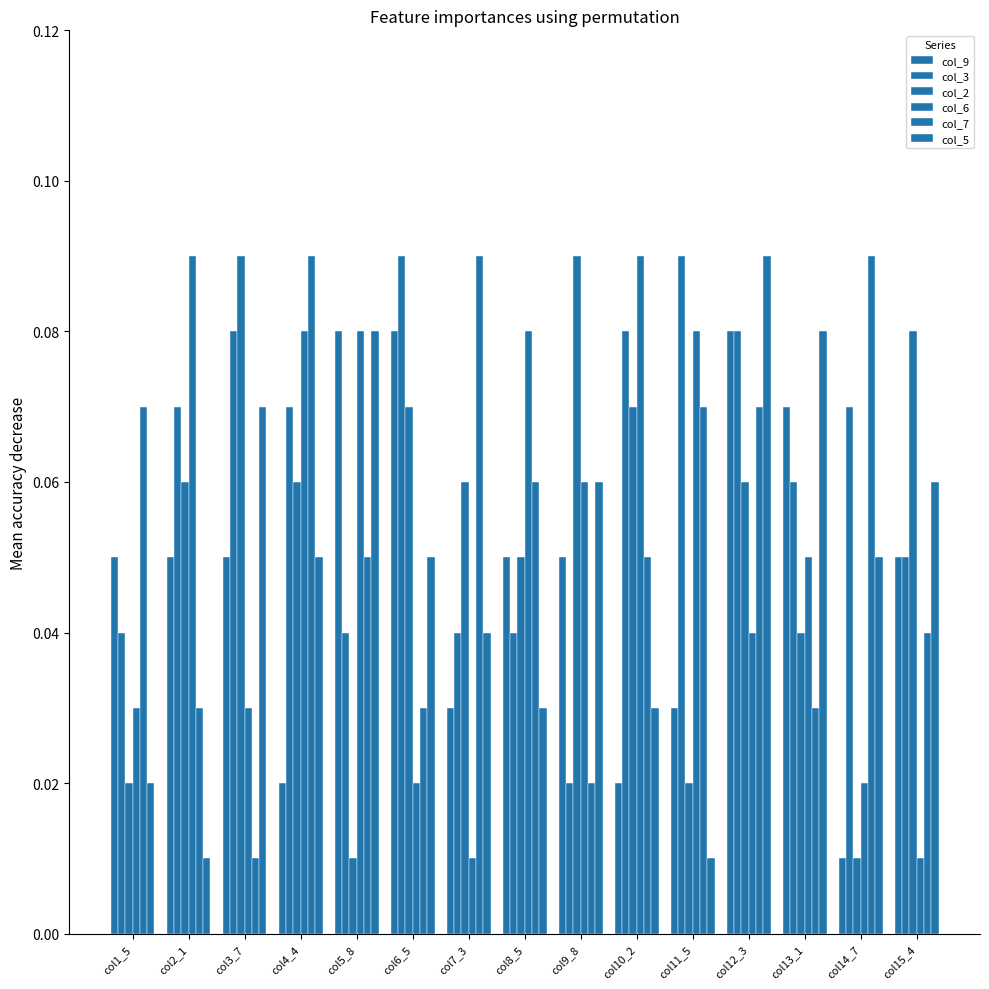

Between col8_5 and col13_1, which series saw the biggest shift?

col_5